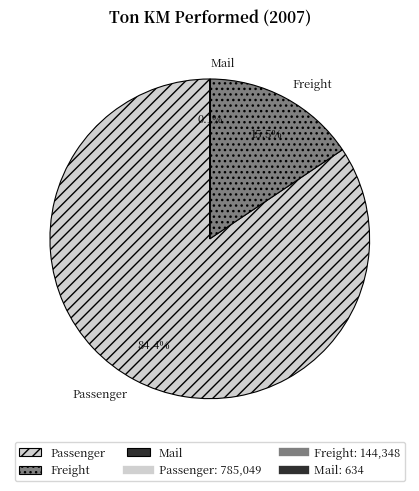

Which category has the biggest portion of the pie?

Passenger